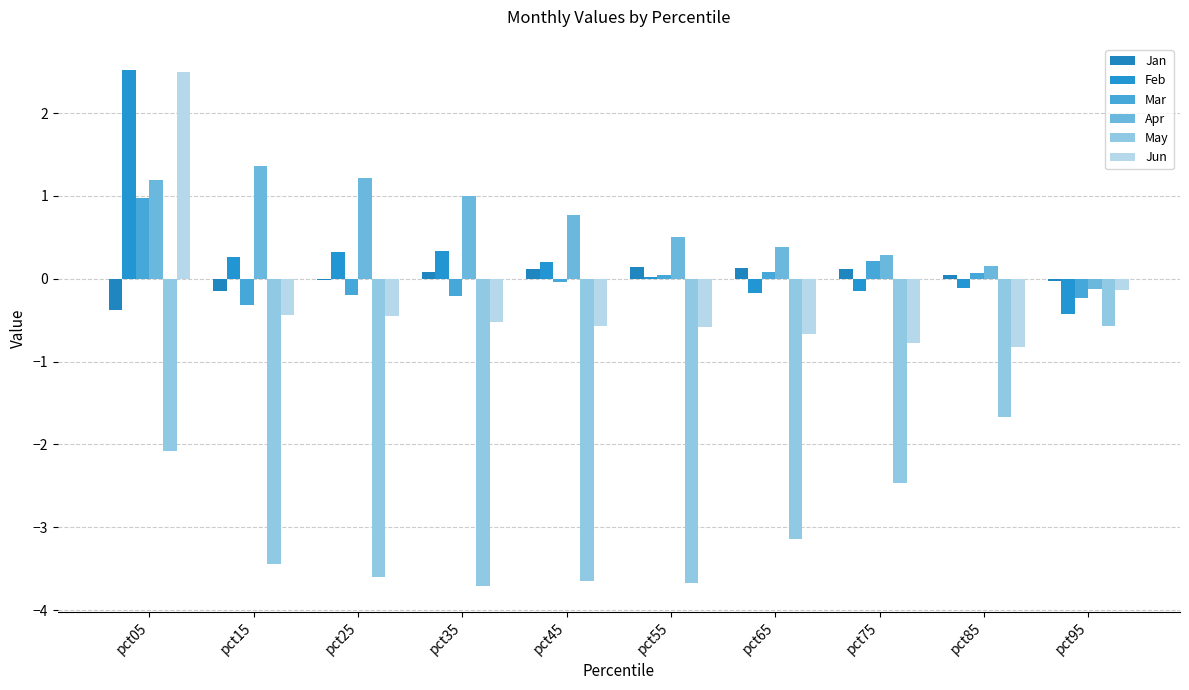

Which series has the largest range (max minus min)?

Jun